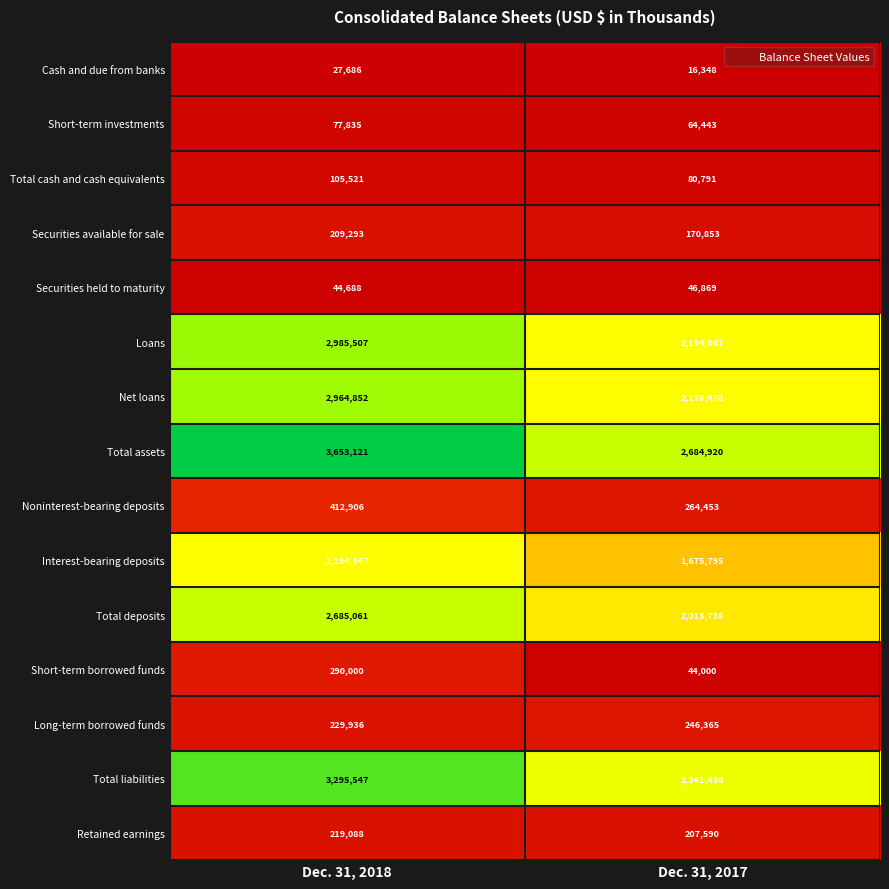

Which series has the largest total across all categories?

Total assets